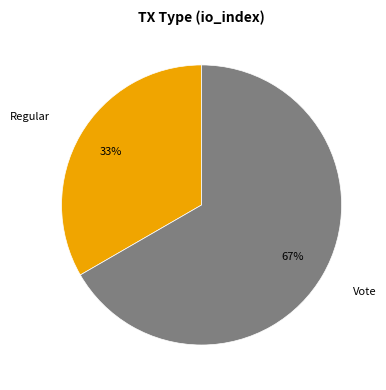

Between Vote and Regular, which is larger?

Vote